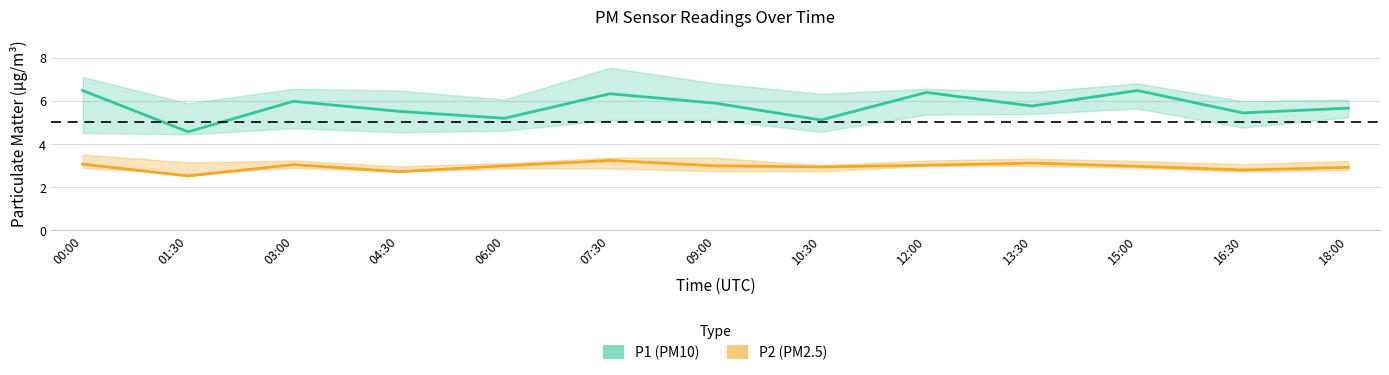

What is the difference between the maximum and minimum values in the P1_upper series?

1.7